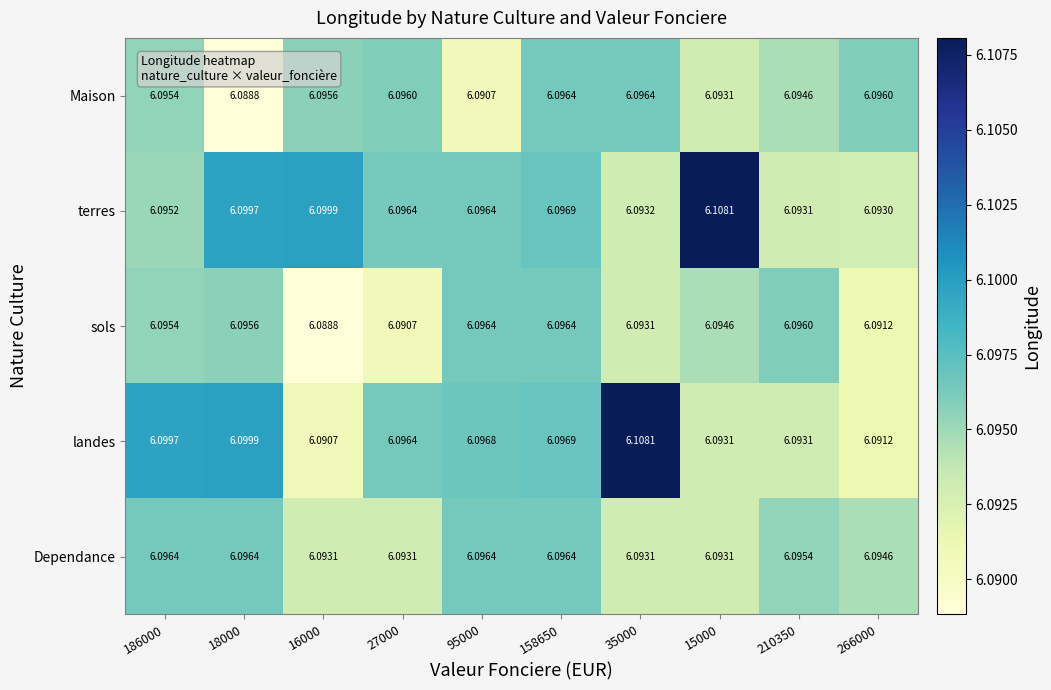

At which category is the sum across all series the highest?

35000